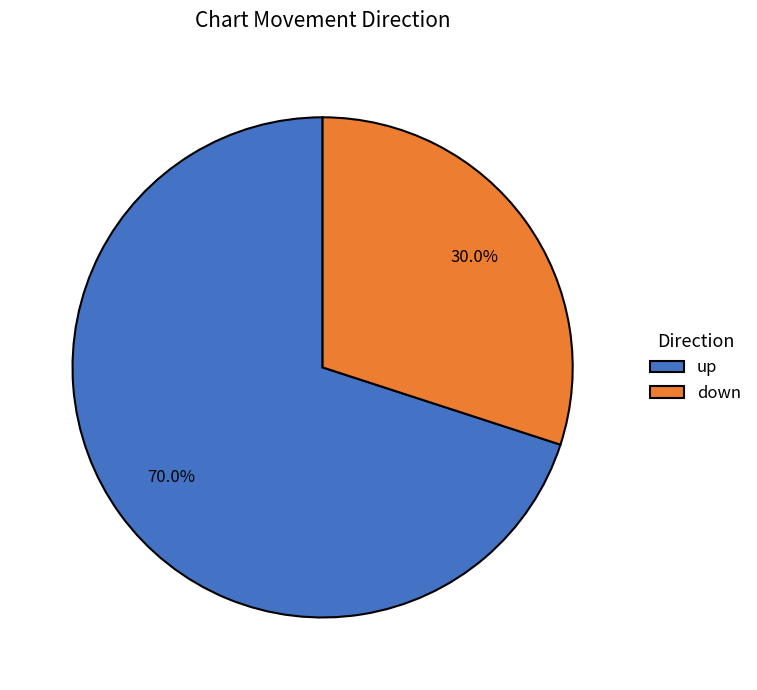

To the nearest percent, what portion does down represent?

30%